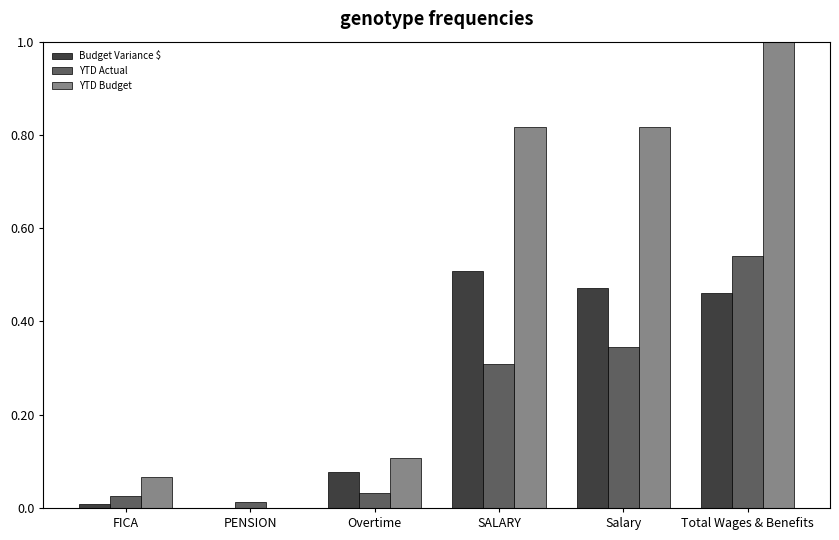

At which category is the sum across all series the highest?

Total Wages & Benefits